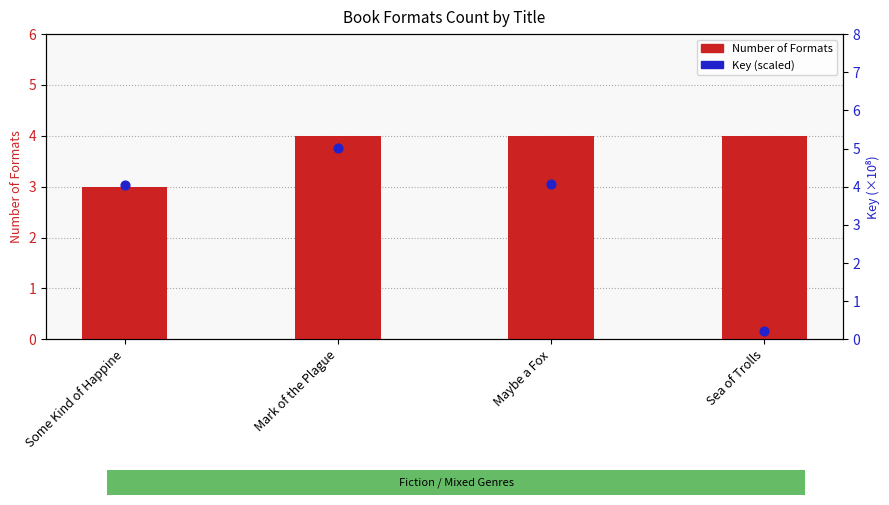

At which category is the sum across all series the highest?

Mark of the Plague